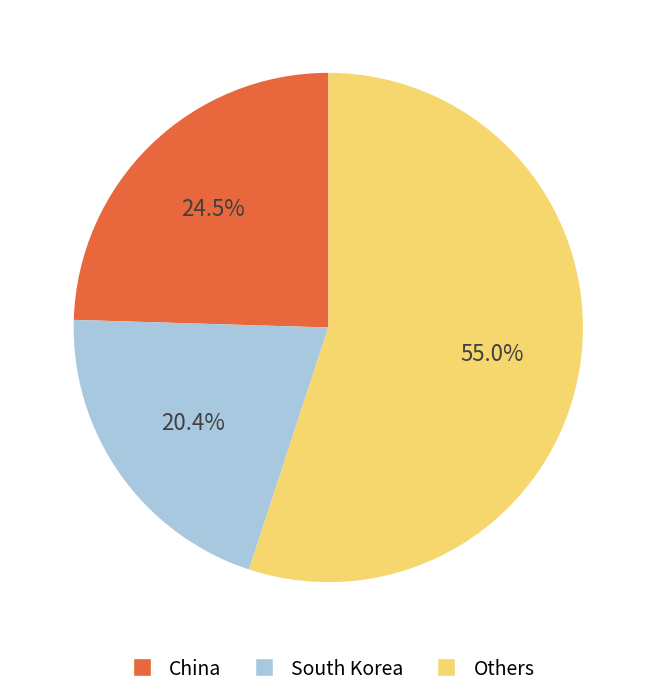

Is there any slice that represents more than half of the pie?

Yes